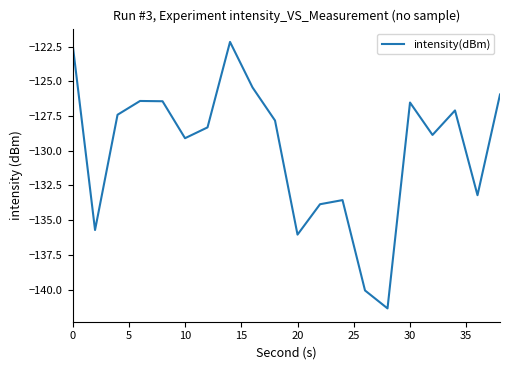

What is the difference between the maximum and minimum values?

19.2